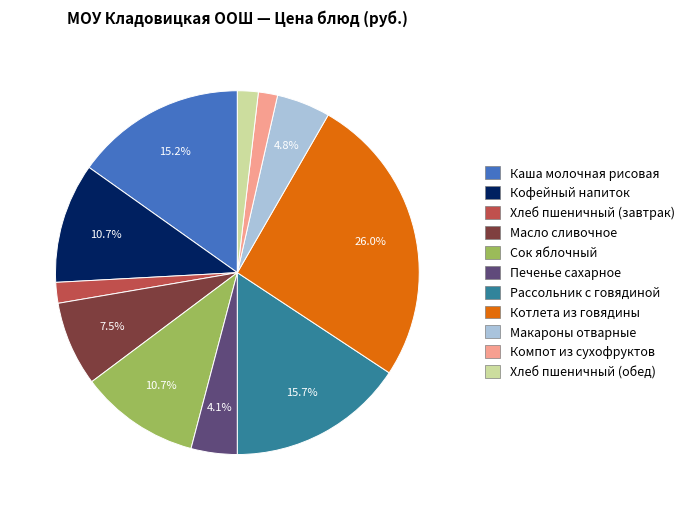

What is the largest slice in the pie chart?

Котлета из говядины